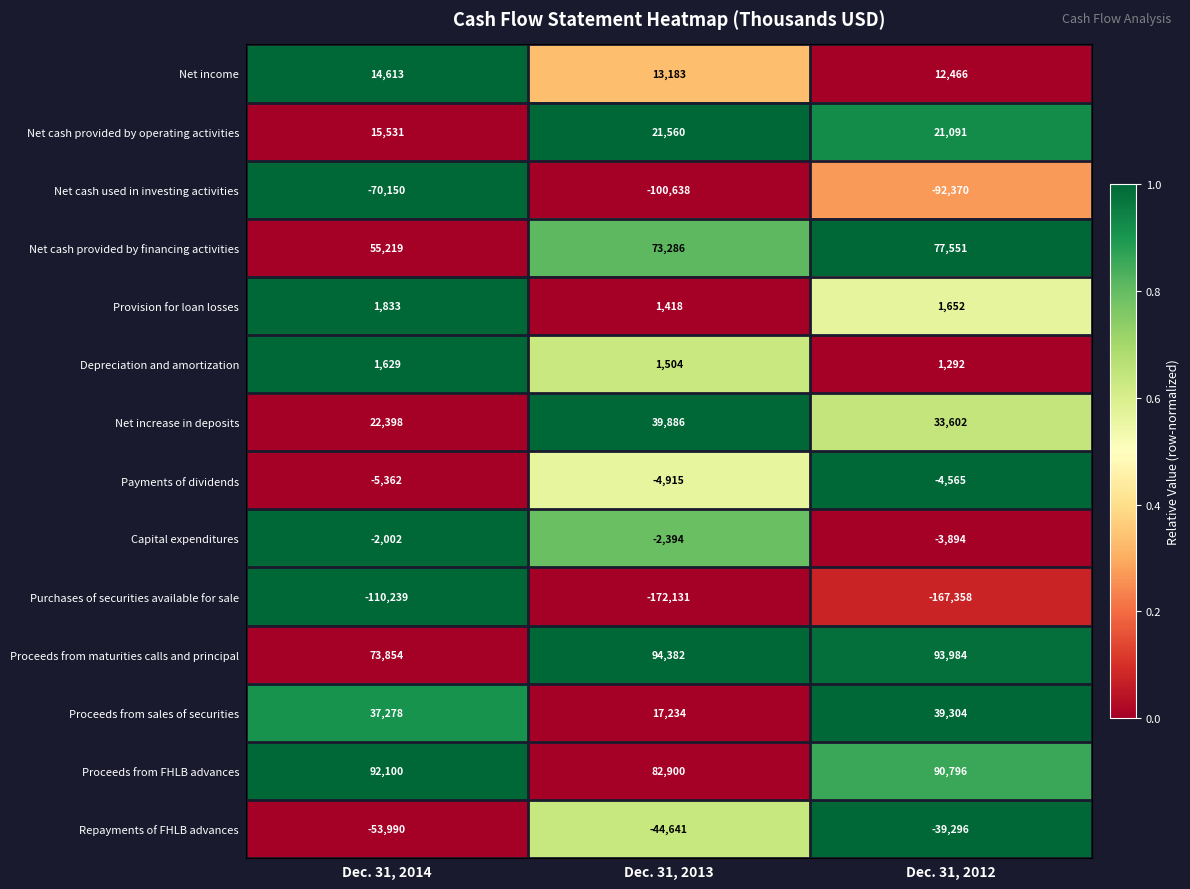

True or false: Capital expenditures has a value of -987 at Dec. 31, 2012.

False